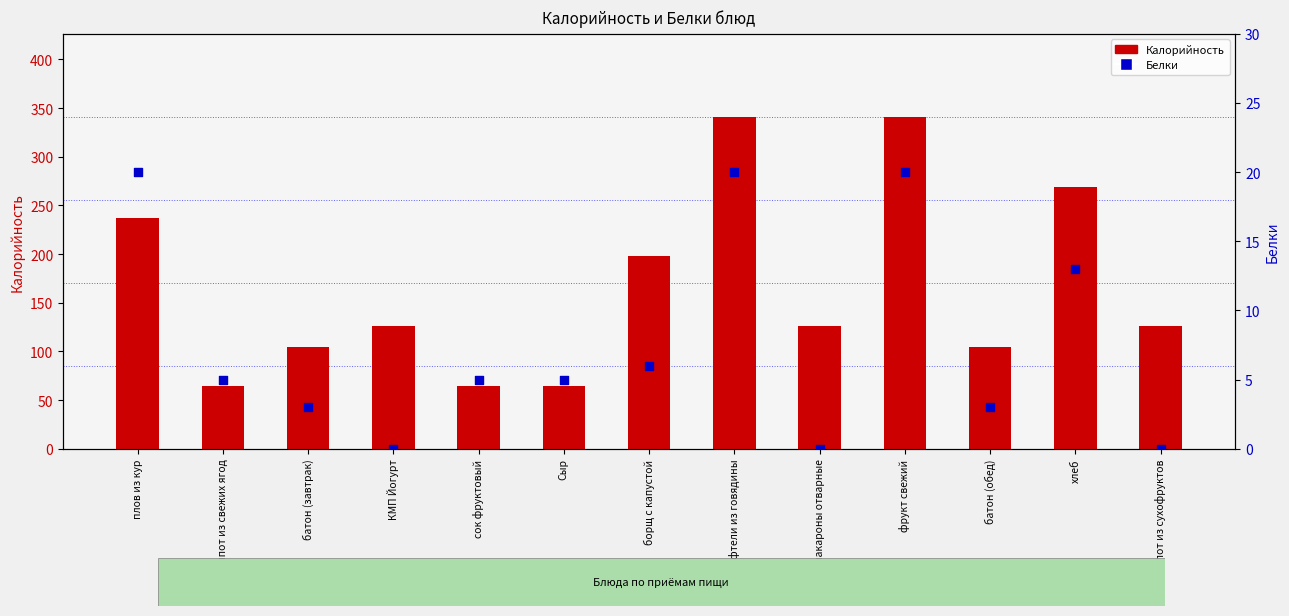

Is the value of Белки at компот из сухофруктов greater than the value of Калорийность at компот из сухофруктов?

No